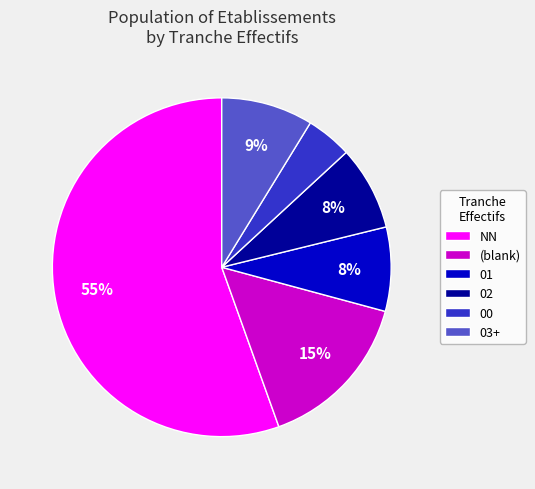

Which has a higher value, (blank) or 00?

(blank)